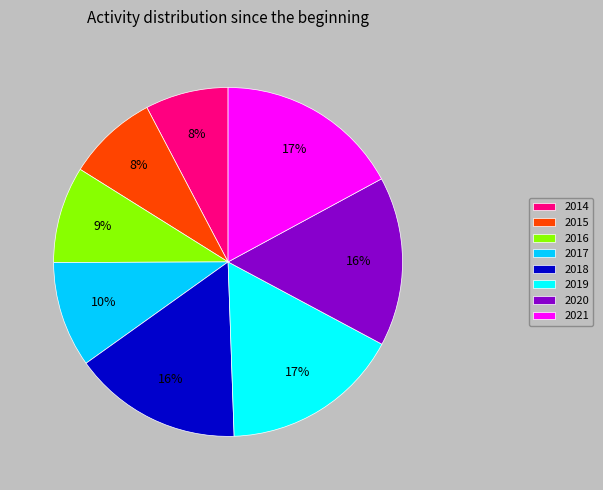

Approximately how many times larger is the value at 2017 compared to 2020?

0.6